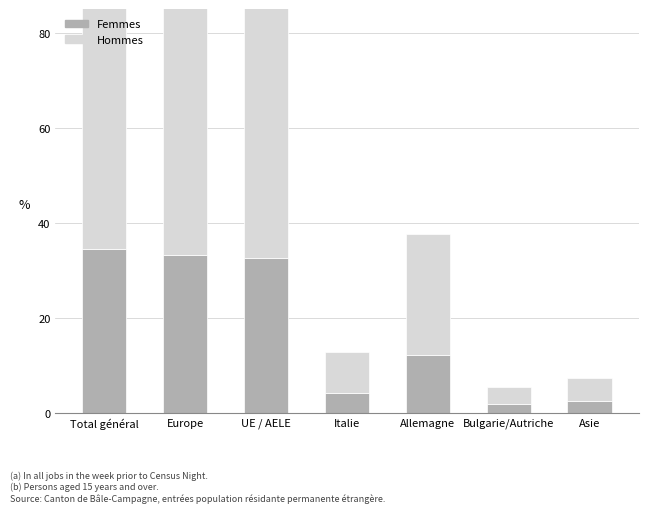

At how many categories does at least one series exceed 59?

3